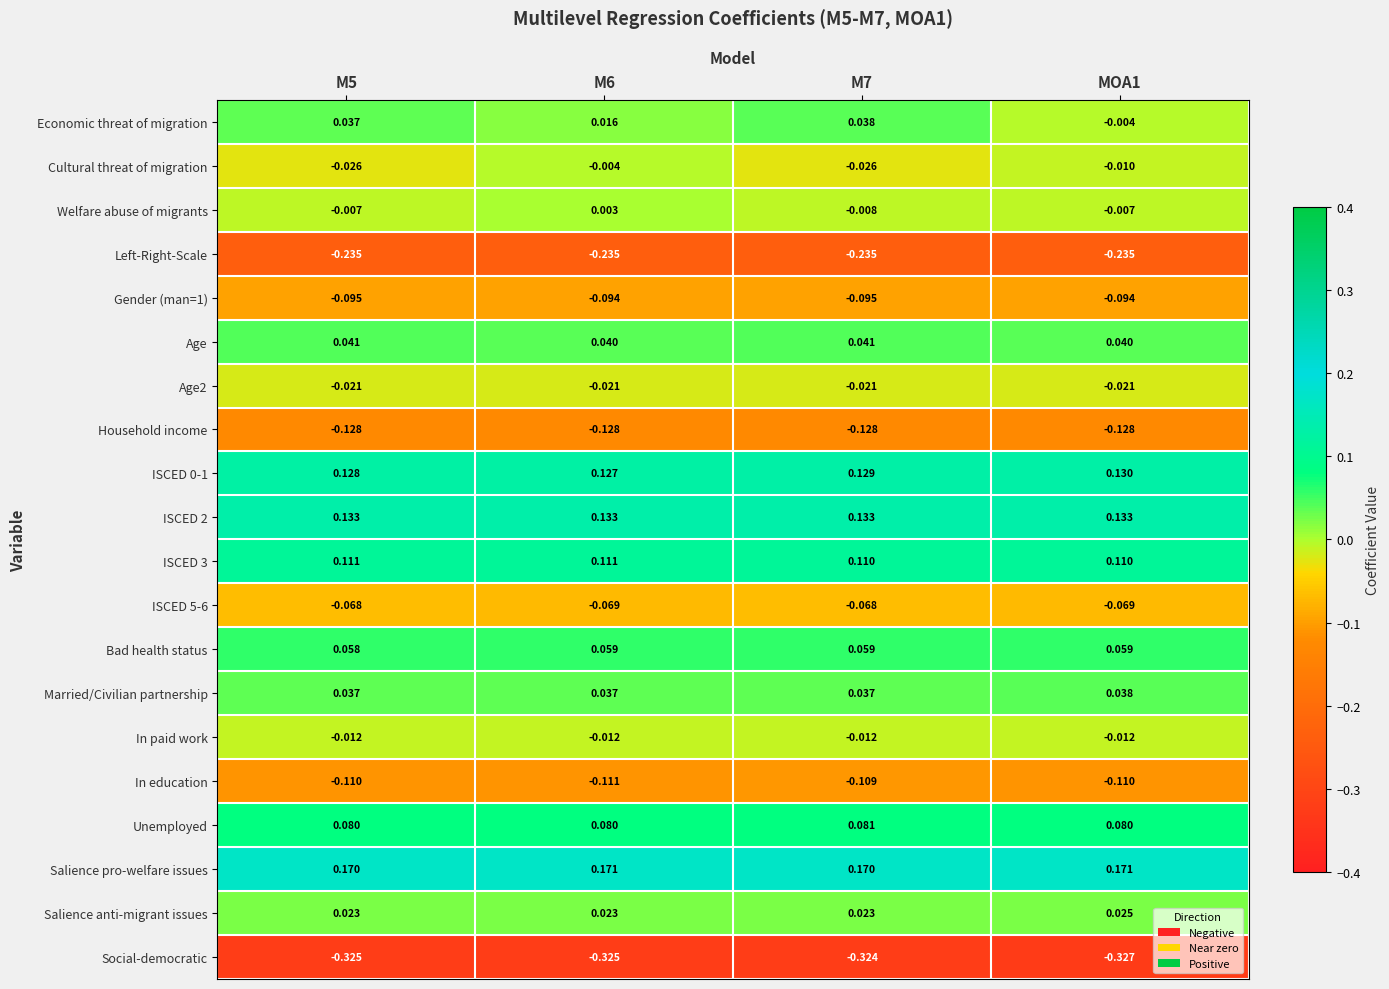

Which series has the largest total across all categories?

Salience pro-welfare issues